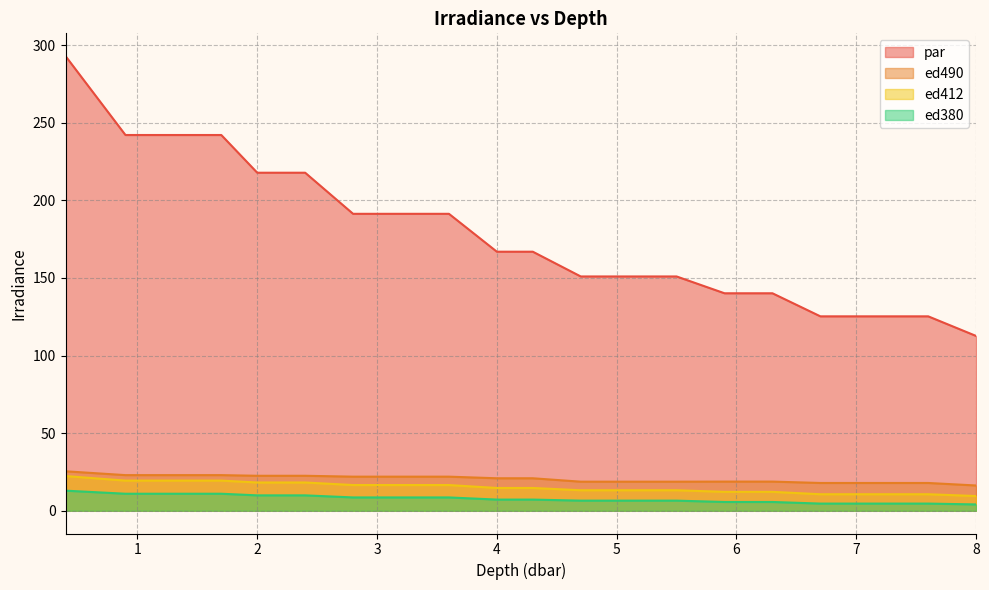

Between 5.9 and 3.6, which is larger?

3.6